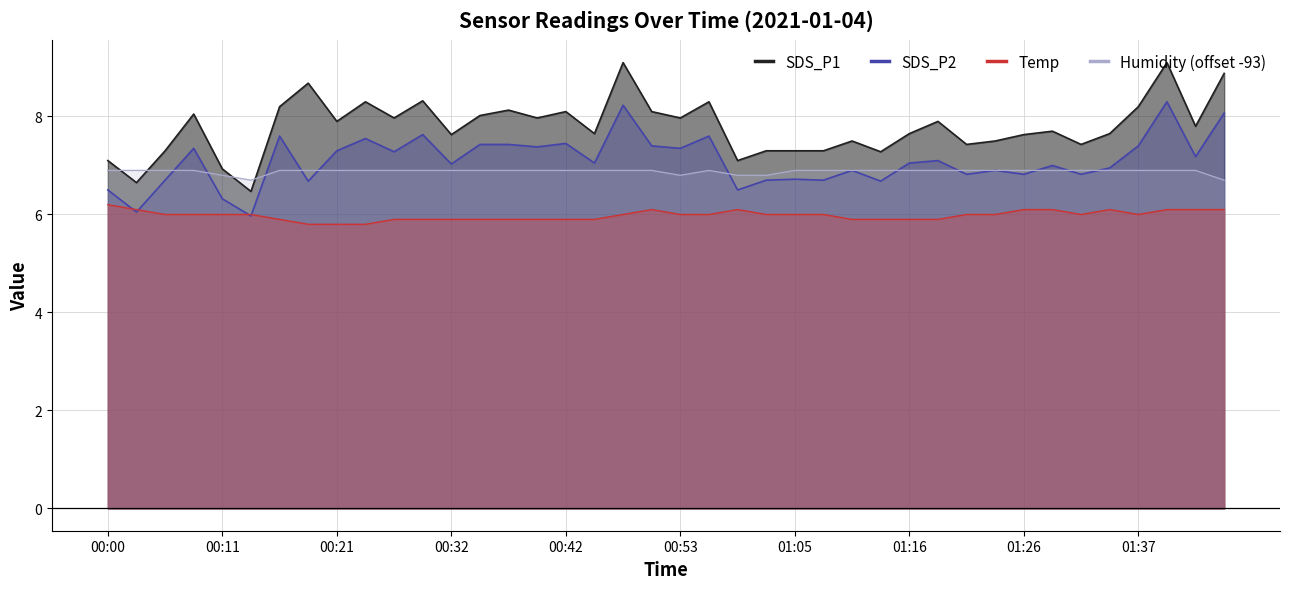

The value of Humidity (offset -93) at 00:32 is 6.9. True or false?

True